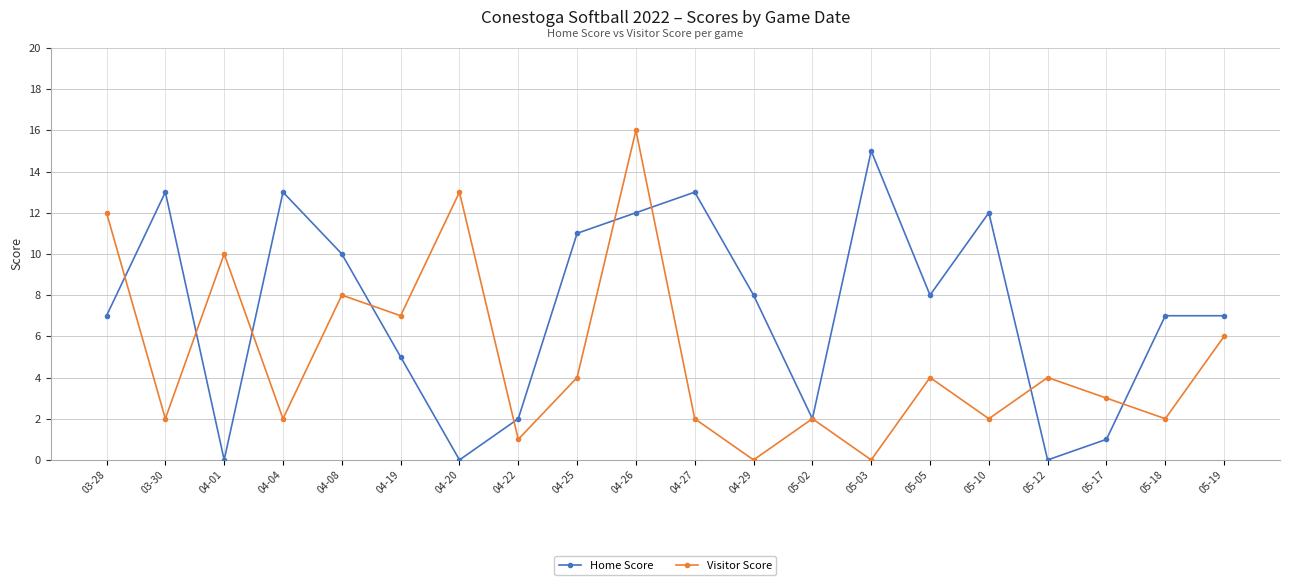

How many lines are shown in the chart?

2